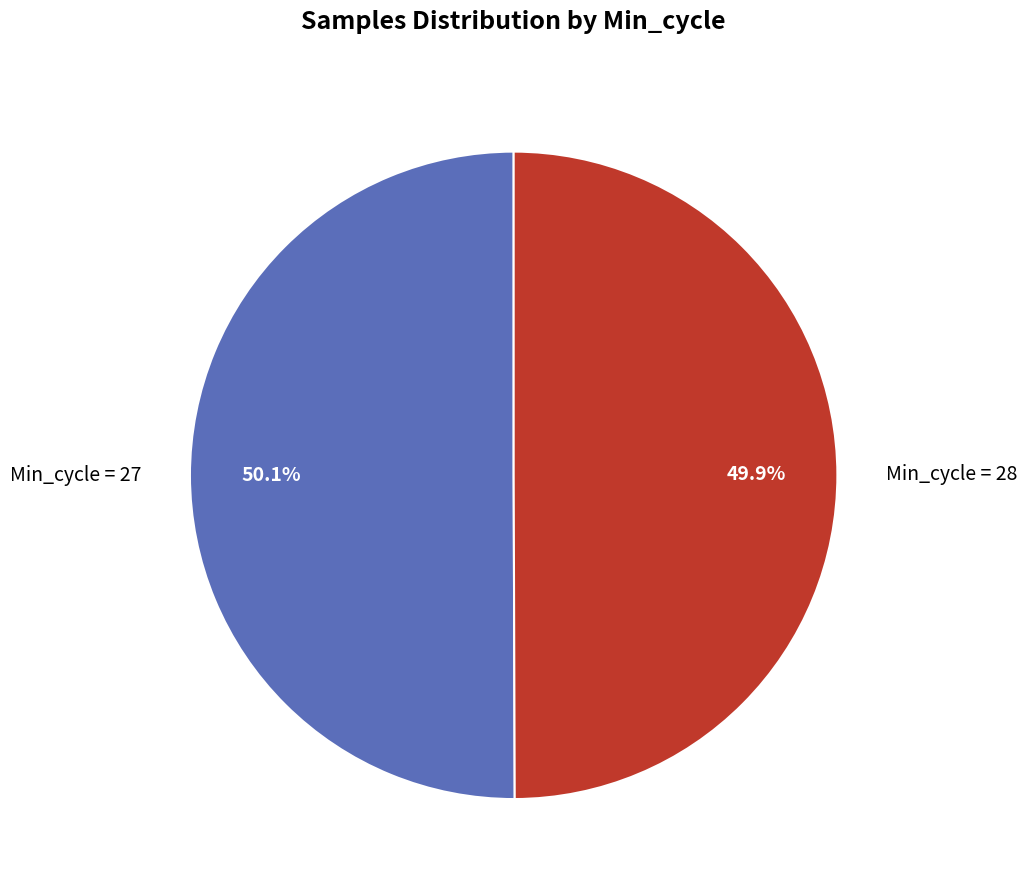

Is there any slice that represents more than half of the pie?

Yes